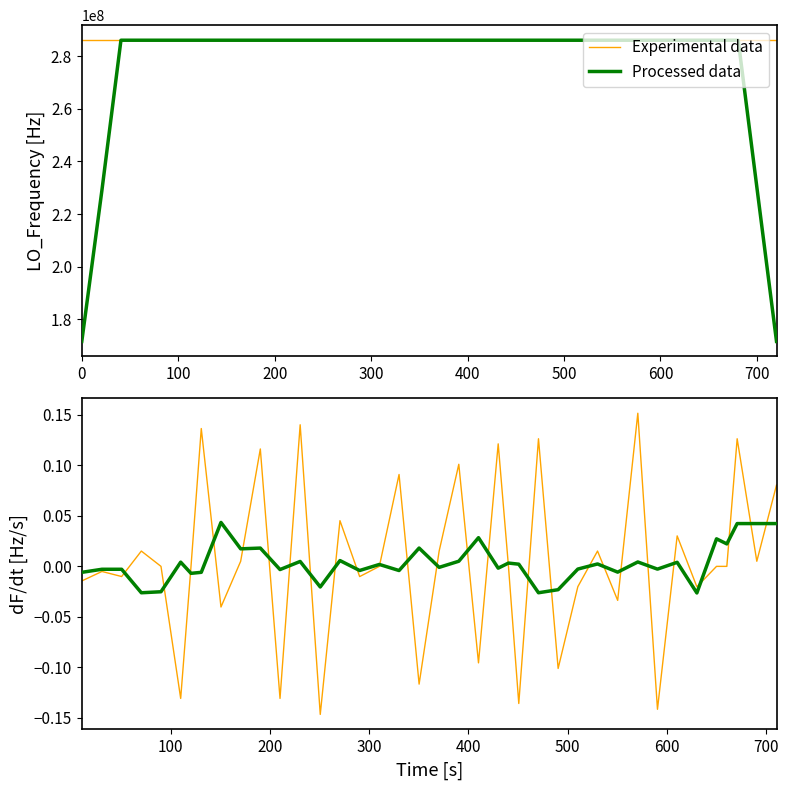

Is this an area chart (filled region under the line)?

No